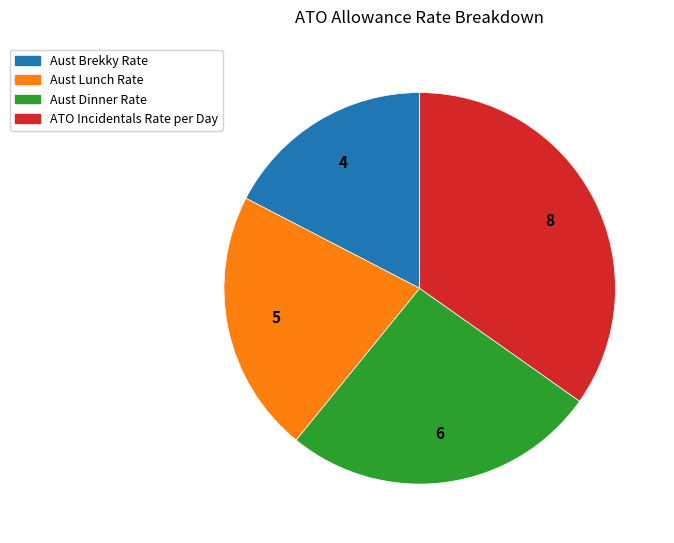

Rank the categories by value from highest to lowest.

ATO Incidentals Rate per Day, Aust Dinner Rate, Aust Lunch Rate, Aust Brekky Rate